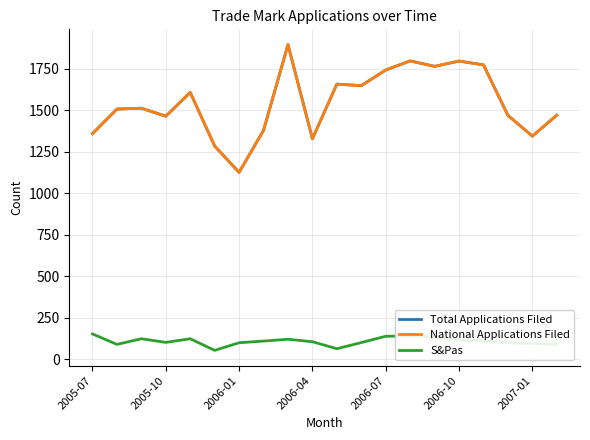

How many lines are shown in the chart?

3